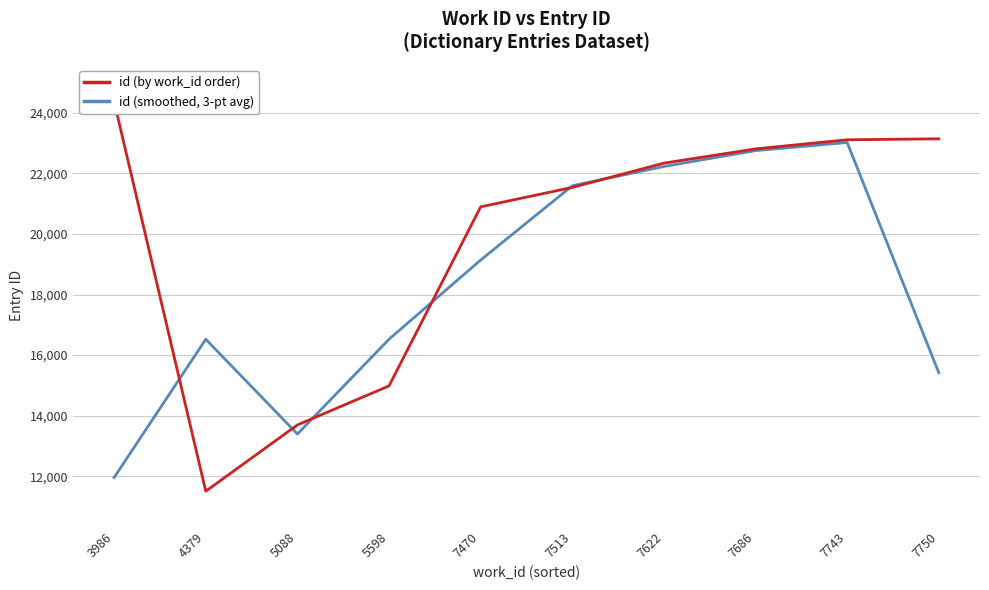

What is the maximum value for id (by work_id order)?

24371.0